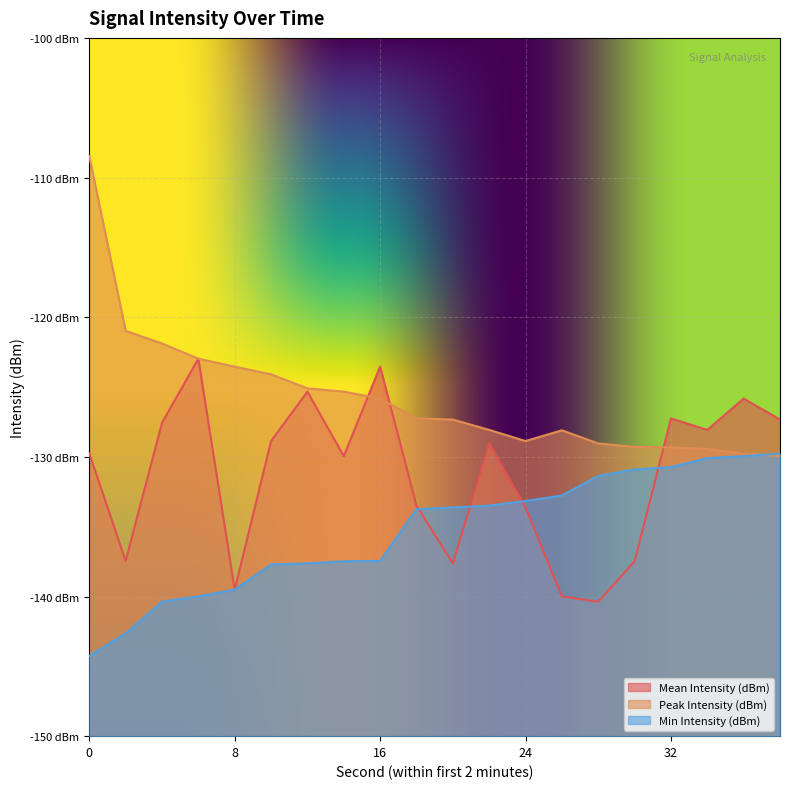

Count the number of data series in this chart.

3